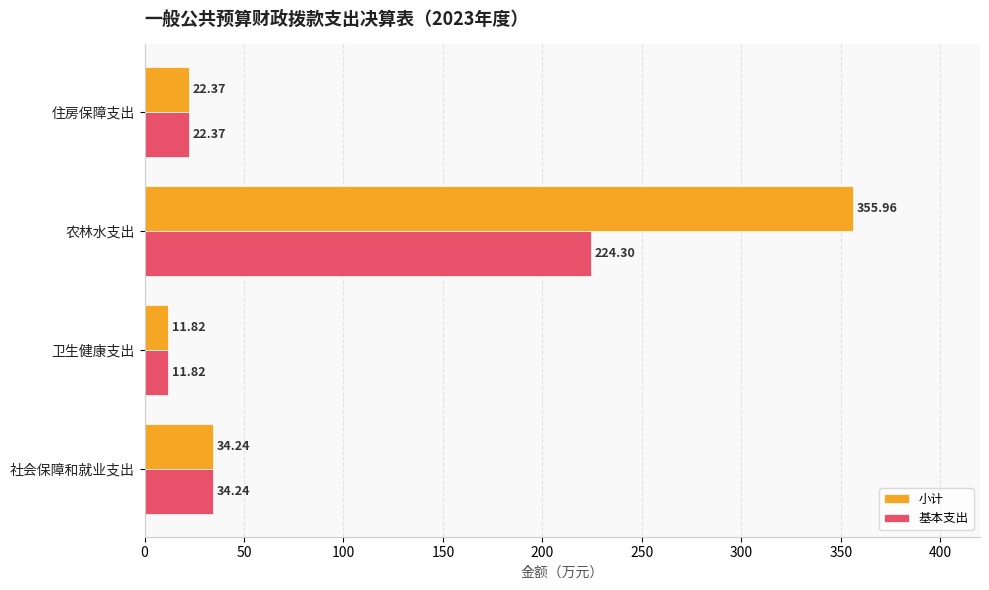

Which label corresponds to the smallest value in the chart?

卫生健康支出